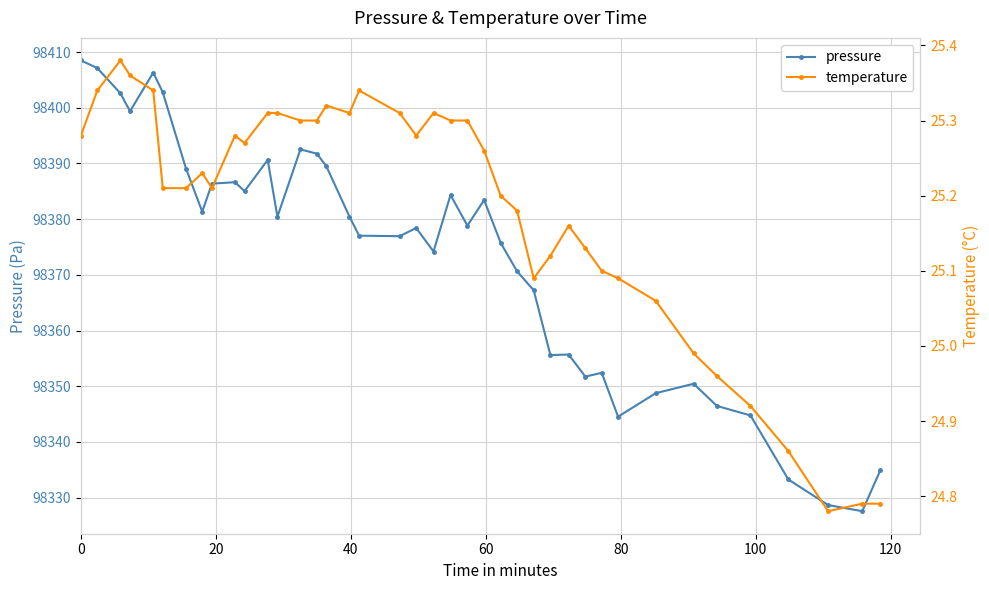

True or false: pressure has more than 2 interior local peaks.

True